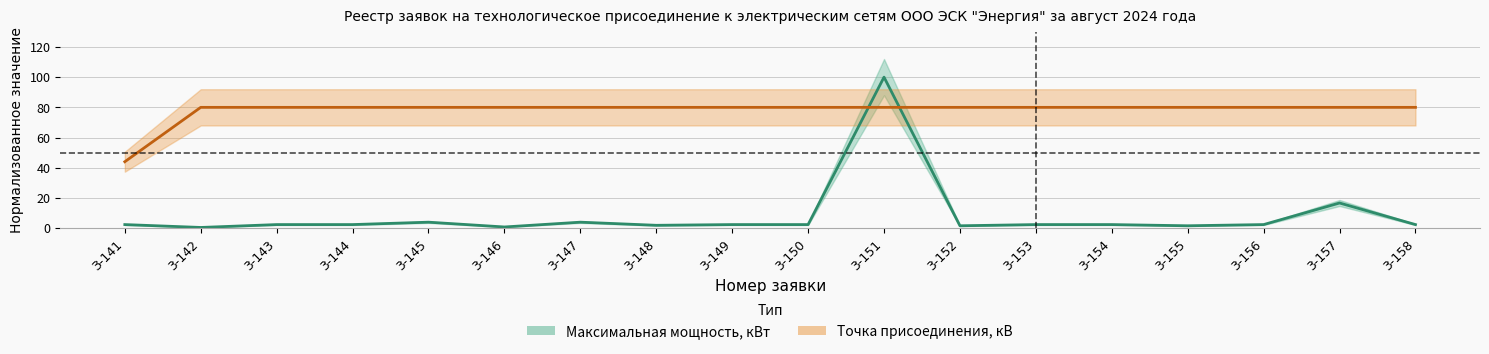

Is it true that Максимальная мощность, кВт equals 2.4 at 3-153?

True